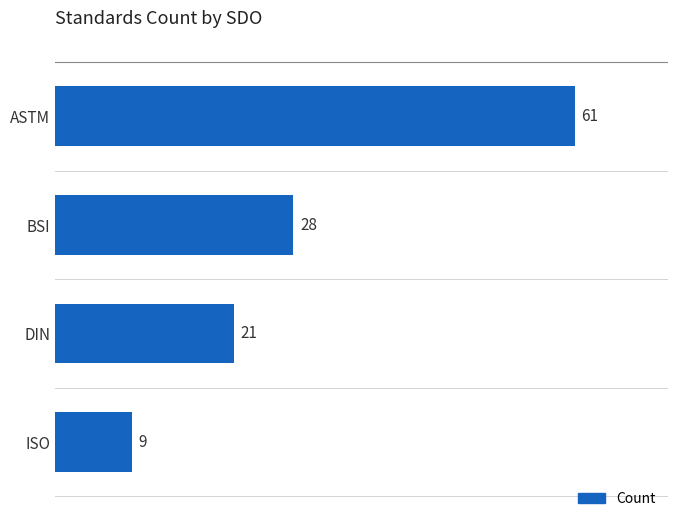

How many categories are shown in the chart?

4